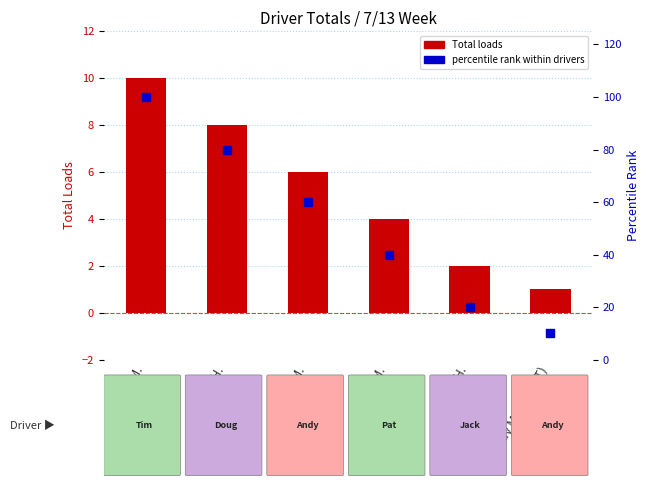

What are all the series names shown in the legend?

Total loads, percentile rank within drivers